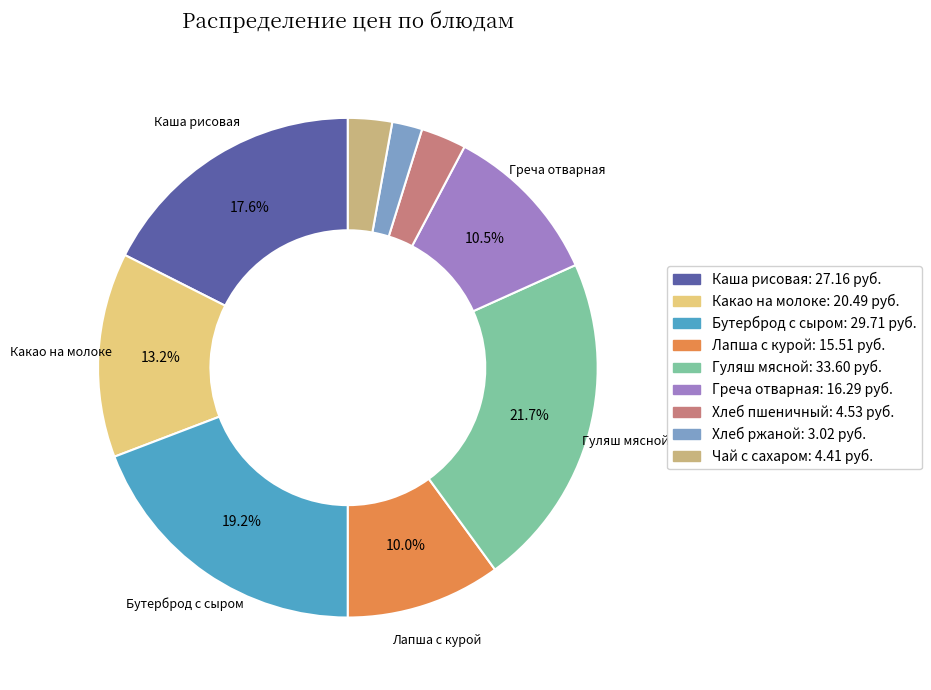

To the nearest percent, what is the difference between the Каша рисовая and Бутерброд с сыром slice percentages?

2%